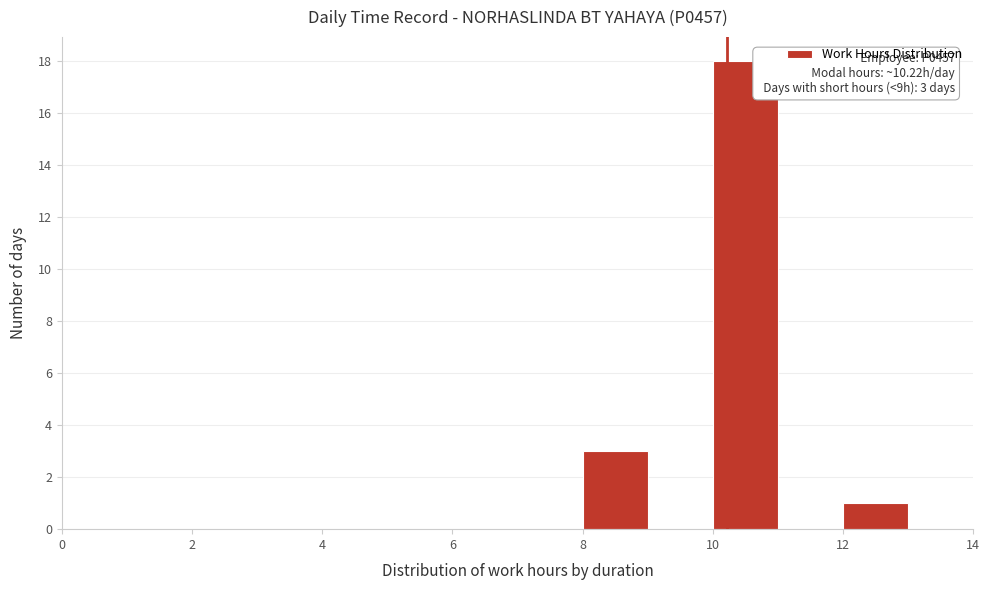

Over which range of the x-axis is the bar tallest?

10 to 11